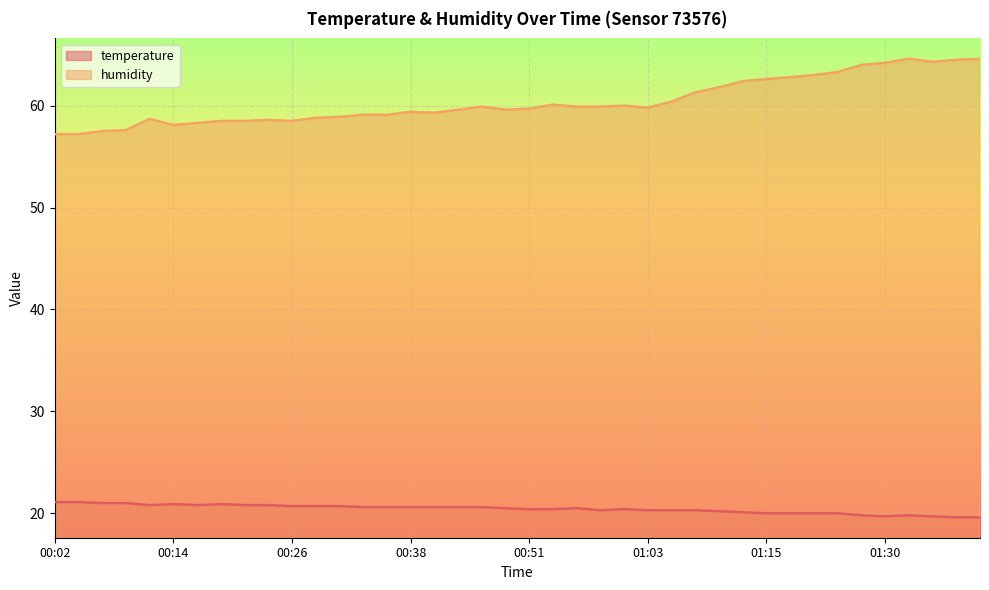

What is the label of the 11th point from the left?

00:26